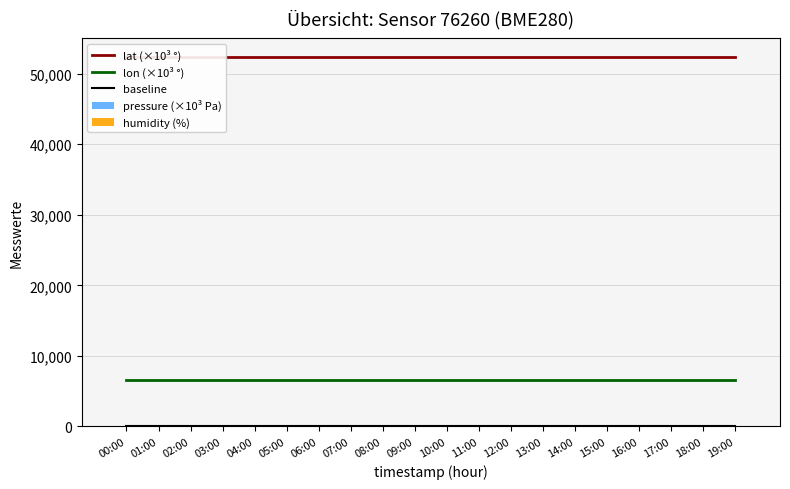

Reading left to right, what are all the values shown in this chart?

lat (×10³ °): 00:00=52362.0	01:00=52362.0	02:00=52362.0	03:00=52362.0	04:00=52362.0	05:00=52362.0	06:00=52362.0	07:00=52362.0	08:00=52362.0	09:00=52362.0	10:00=52362.0	11:00=52362.0	12:00=52362.0	13:00=52362.0	14:00=52362.0	15:00=52362.0	16:00=52362.0	17:00=52362.0	18:00=52362.0	19:00=52362.0
lon (×10³ °): 00:00=6588.0	01:00=6588.0	02:00=6588.0	03:00=6588.0	04:00=6588.0	05:00=6588.0	06:00=6588.0	07:00=6588.0	08:00=6588.0	09:00=6588.0	10:00=6588.0	11:00=6588.0	12:00=6588.0	13:00=6588.0	14:00=6588.0	15:00=6588.0	16:00=6588.0	17:00=6588.0	18:00=6588.0	19:00=6588.0
baseline: 00:00=0.0	01:00=0.0	02:00=0.0	03:00=0.0	04:00=0.0	05:00=0.0	06:00=0.0	07:00=0.0	08:00=0.0	09:00=0.0	10:00=0.0	11:00=0.0	12:00=0.0	13:00=0.0	14:00=0.0	15:00=0.0	16:00=0.0	17:00=0.0	18:00=0.0	19:00=0.0
pressure (×10³ Pa): 00:00=59.5	01:00=59.5	02:00=59.5	03:00=59.5	04:00=59.5	05:00=59.5	06:00=59.5	07:00=59.5	08:00=59.5	09:00=59.5	10:00=59.5	11:00=59.5	12:00=59.5	13:00=59.5	14:00=59.5	15:00=59.5	16:00=59.5	17:00=59.5	18:00=59.5	19:00=59.5
humidity (%): 00:00=100.0	01:00=100.0	02:00=100.0	03:00=100.0	04:00=100.0	05:00=100.0	06:00=100.0	07:00=100.0	08:00=100.0	09:00=100.0	10:00=100.0	11:00=100.0	12:00=100.0	13:00=100.0	14:00=100.0	15:00=100.0	16:00=100.0	17:00=100.0	18:00=100.0	19:00=100.0